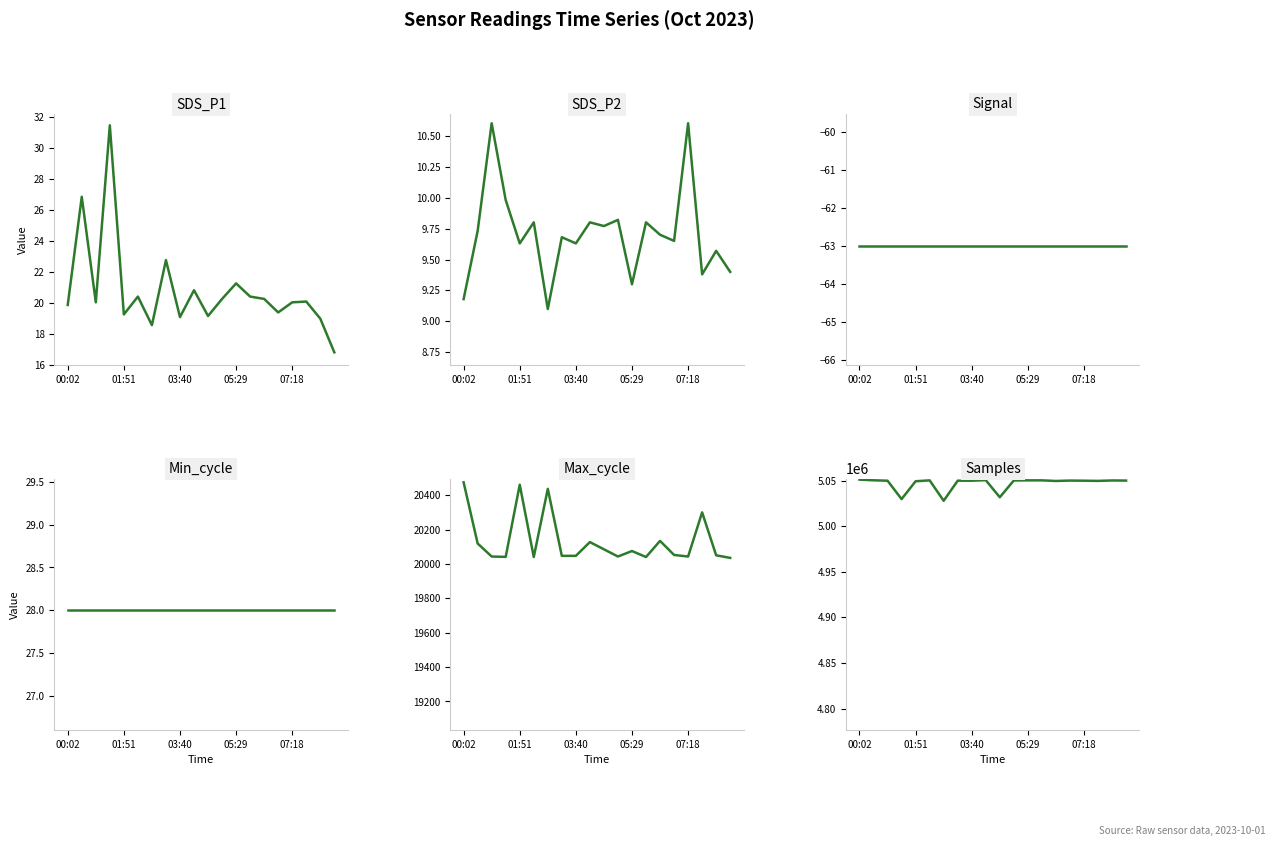

At which category is the sum across all series the highest?

00:02